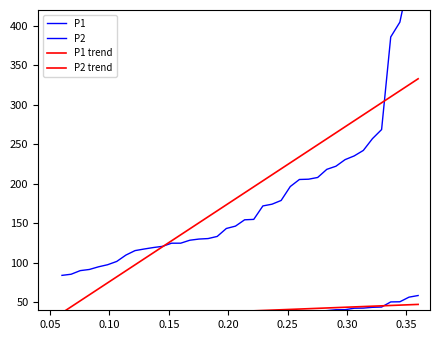

What is the average value of the P1 series?

184.9